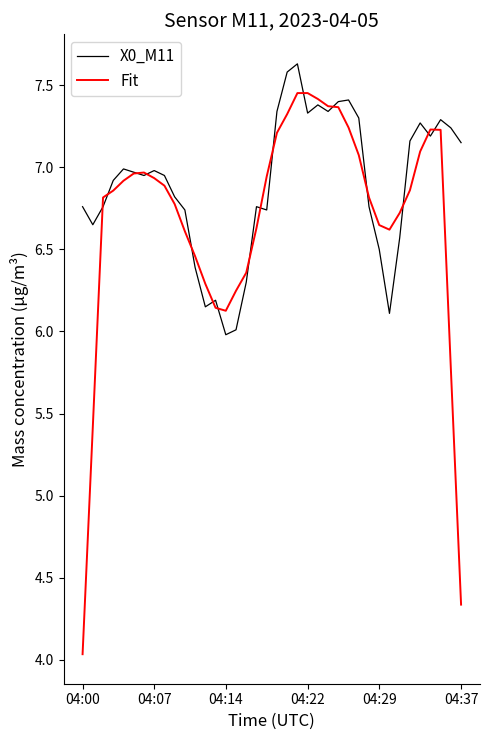

Rank the series by their maximum value, from lowest to highest.

Fit, X0_M11